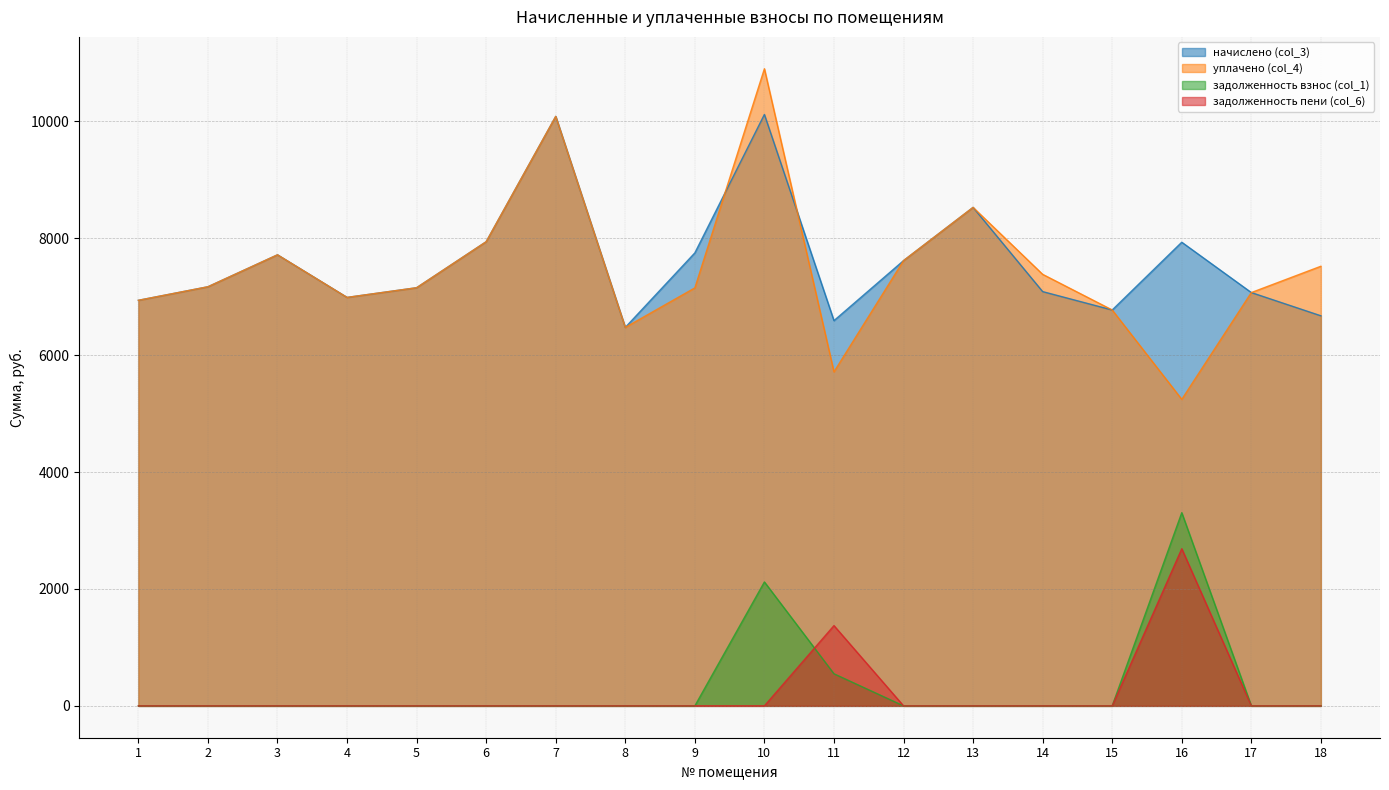

Which series has the largest range (max minus min)?

уплачено (col_4)